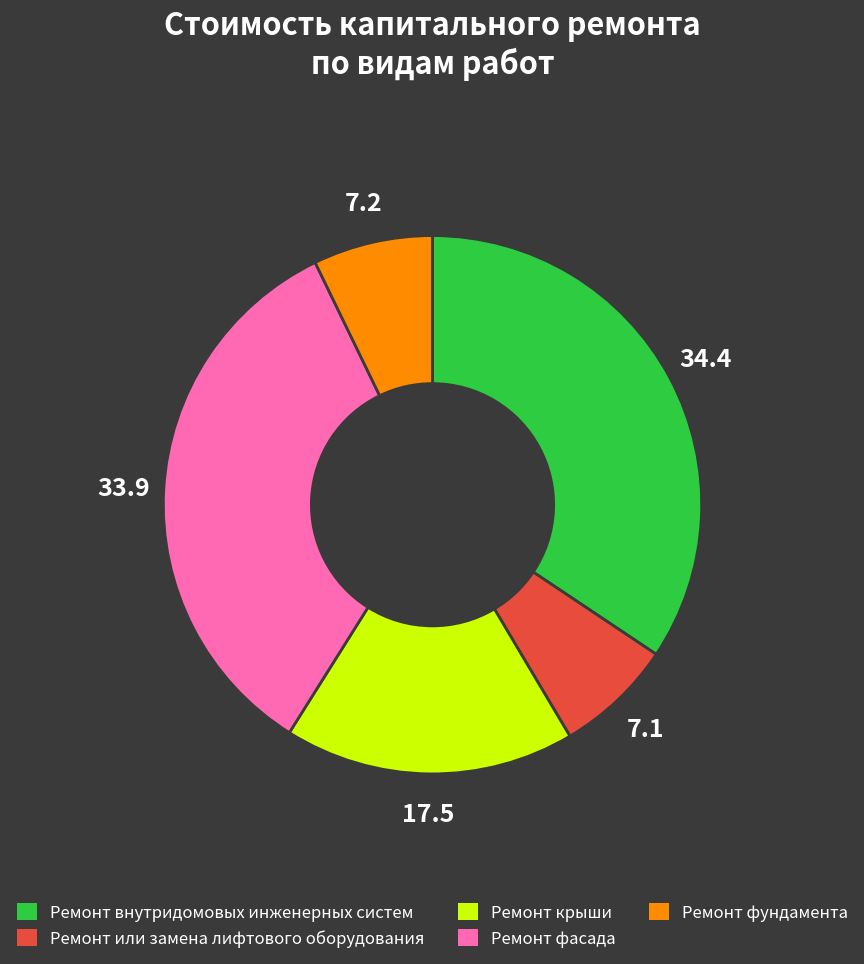

Is the sum of Ремонт фундамента and Ремонт внутридомовых инженерных систем greater than half?

No